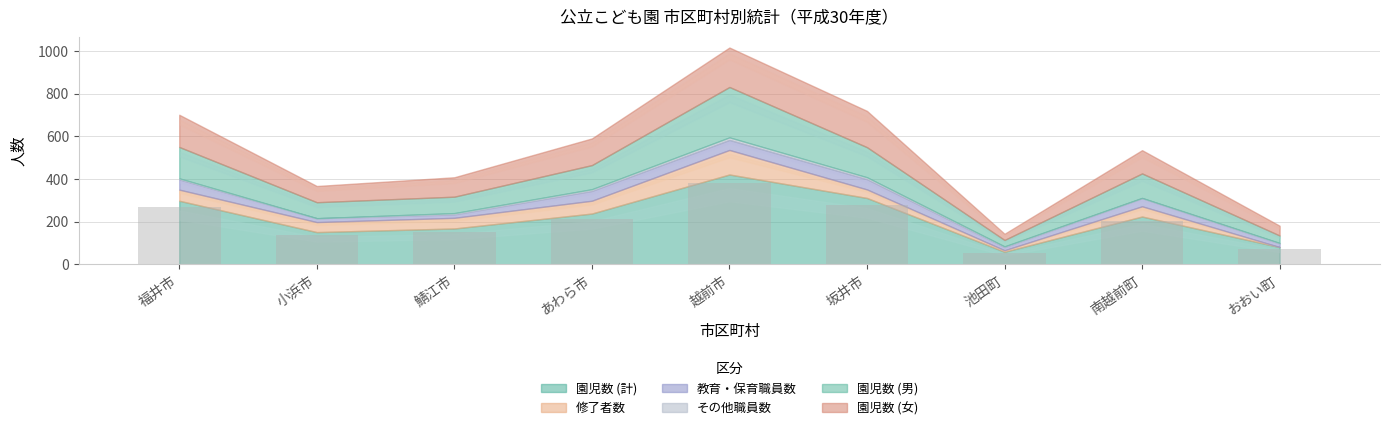

True or false: the data shows 214.2 at あわら市.

True